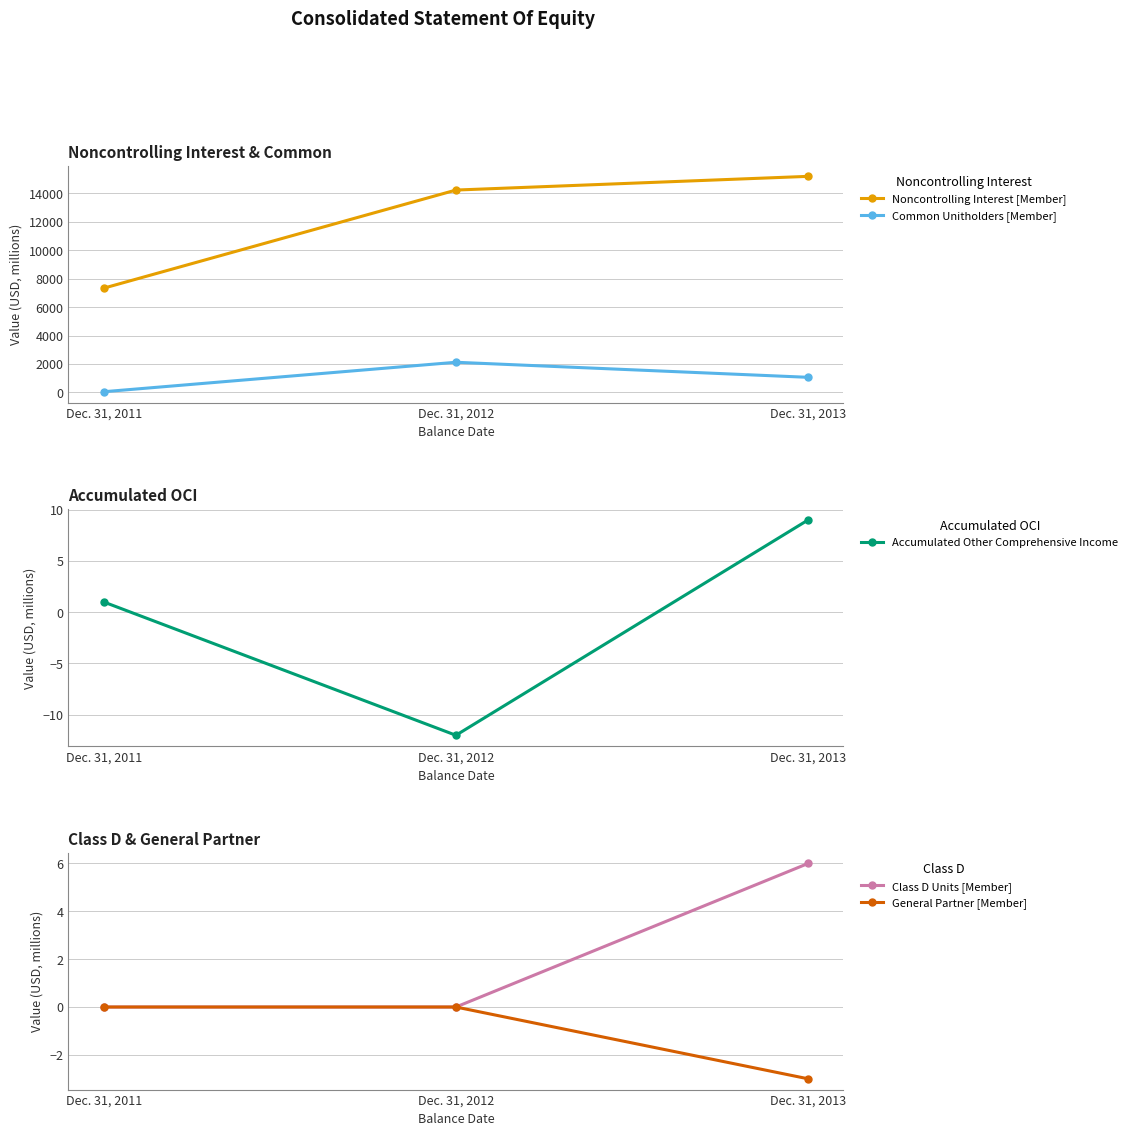

At Dec. 31, 2011, list the series in order from largest to smallest.

Noncontrolling Interest [Member], Common Unitholders [Member], Accumulated Other Comprehensive Income, Class D Units [Member], General Partner [Member]